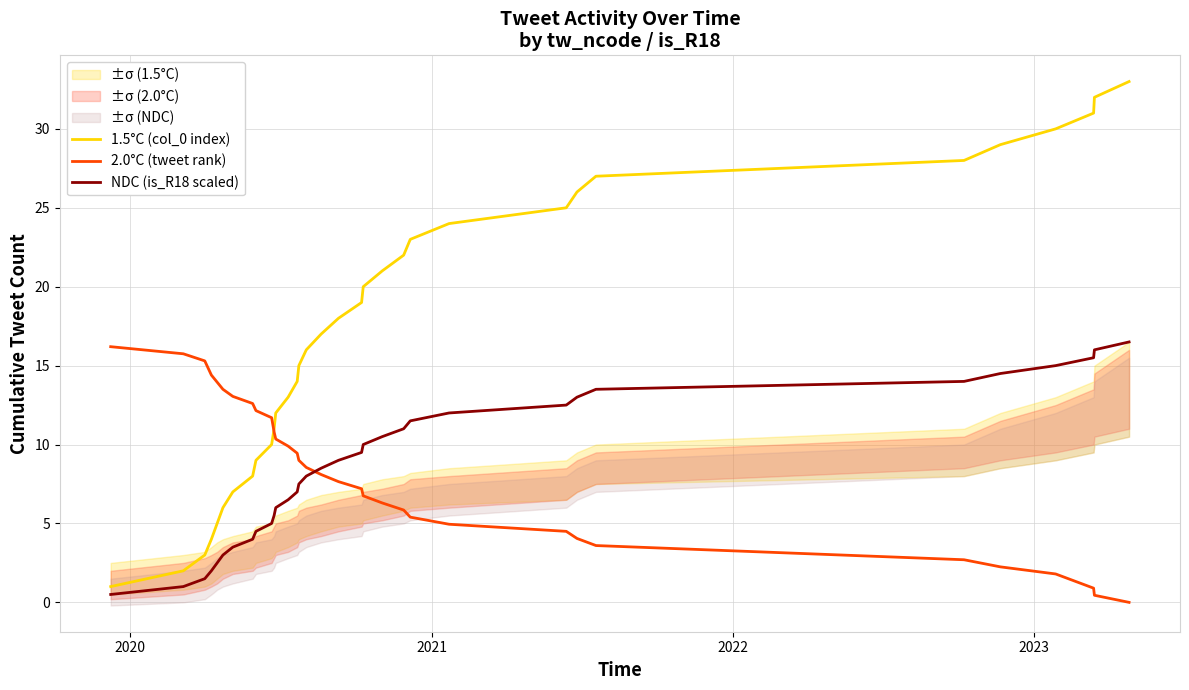

What are all the series names shown in the legend?

1.5°C (col_0 index), 2.0°C (tweet rank), NDC (is_R18 scaled)